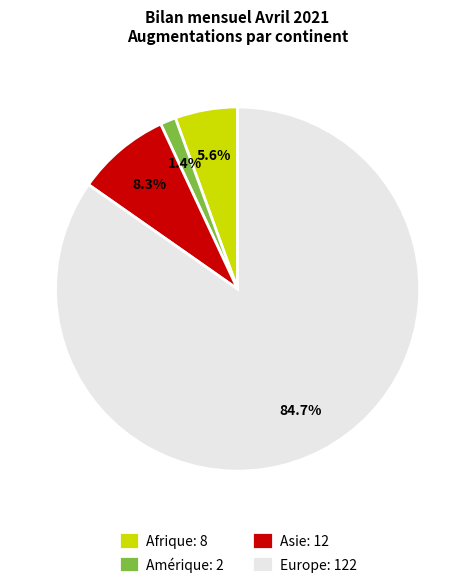

Is the sum of Amérique: 2 and Europe: 122 greater than half?

Yes